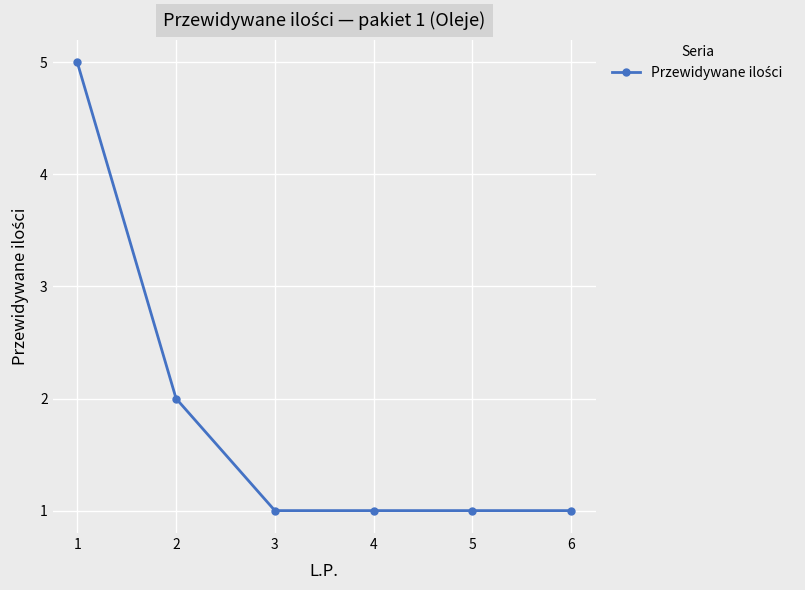

Approximately how many times larger is the value at 6 compared to 5?

1.0